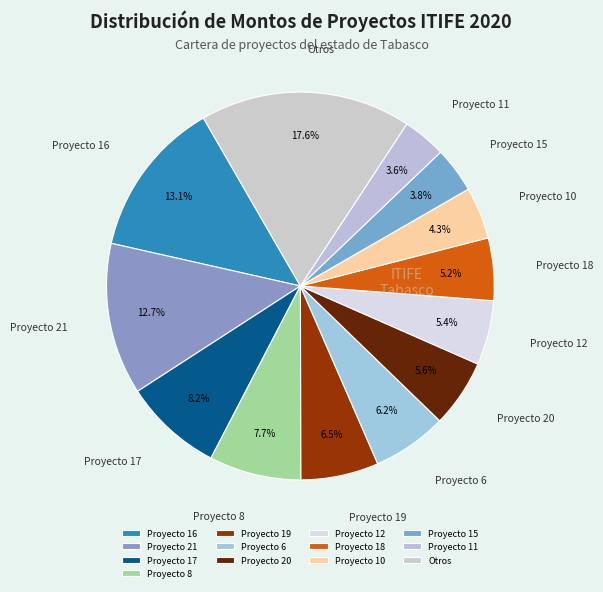

What is the largest slice in the pie chart?

Otros